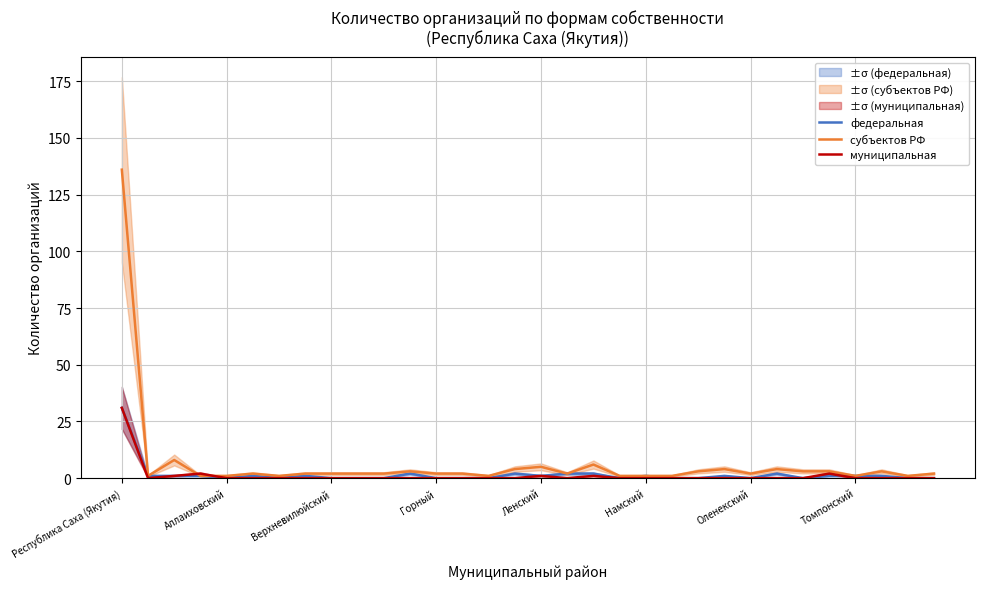

Is it true that федеральная equals 0 at Горный?

True